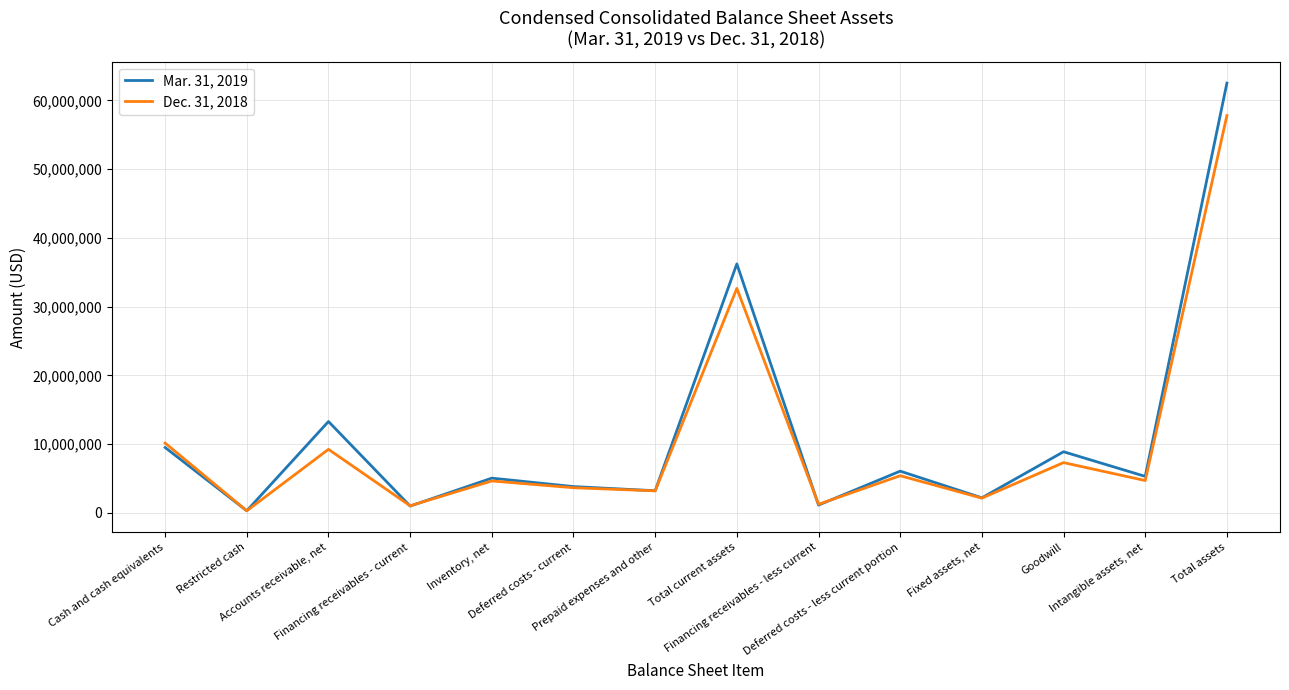

Rank the series by their maximum value, from highest to lowest.

Mar. 31, 2019, Dec. 31, 2018